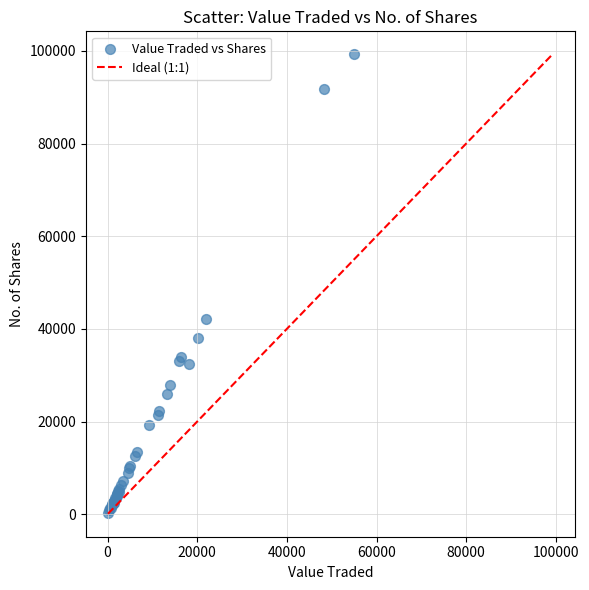

What Y value in the scatter plot is closest to 49733?

42204